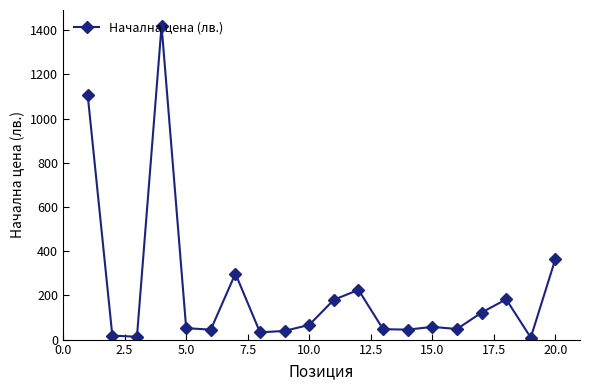

What is the value of the 13th point from the left?

47.1